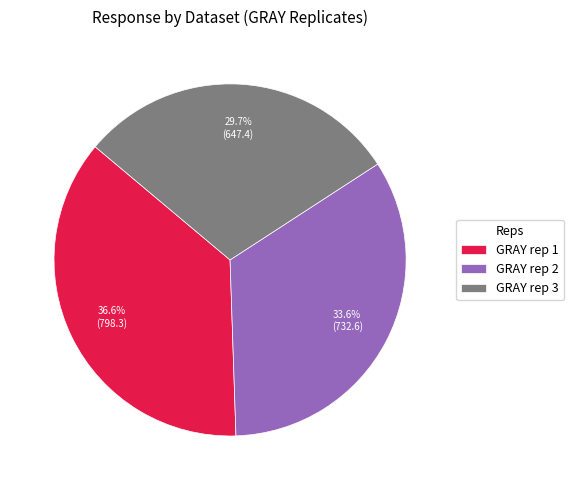

Between GRAY rep 1 and GRAY rep 3, which is larger?

GRAY rep 1